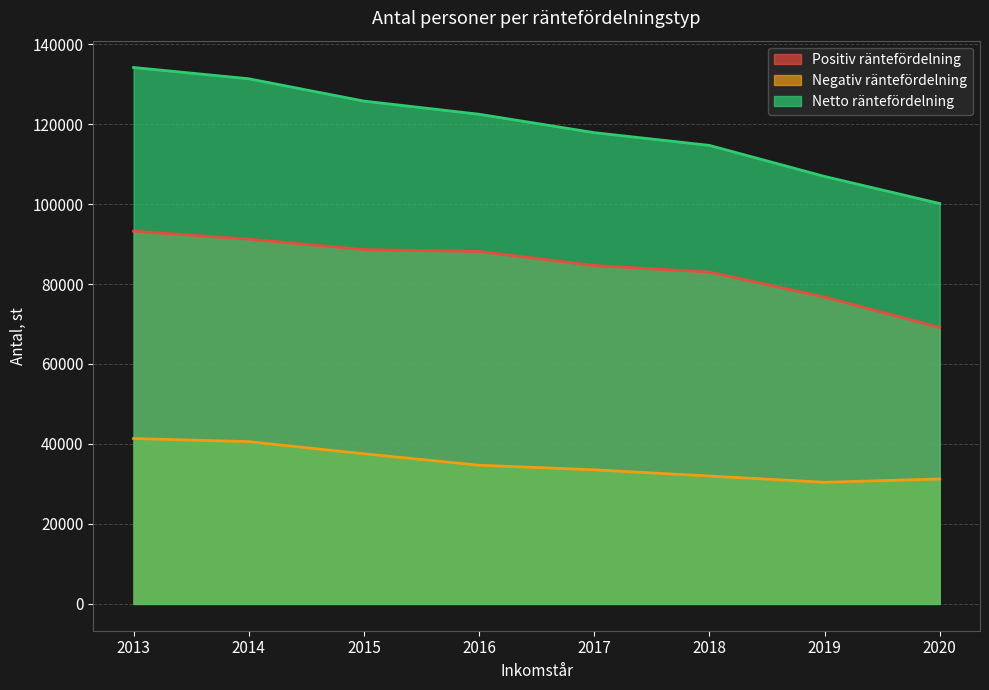

True or false: Positiv räntefördelning has more than 2 points higher than both neighbors.

False